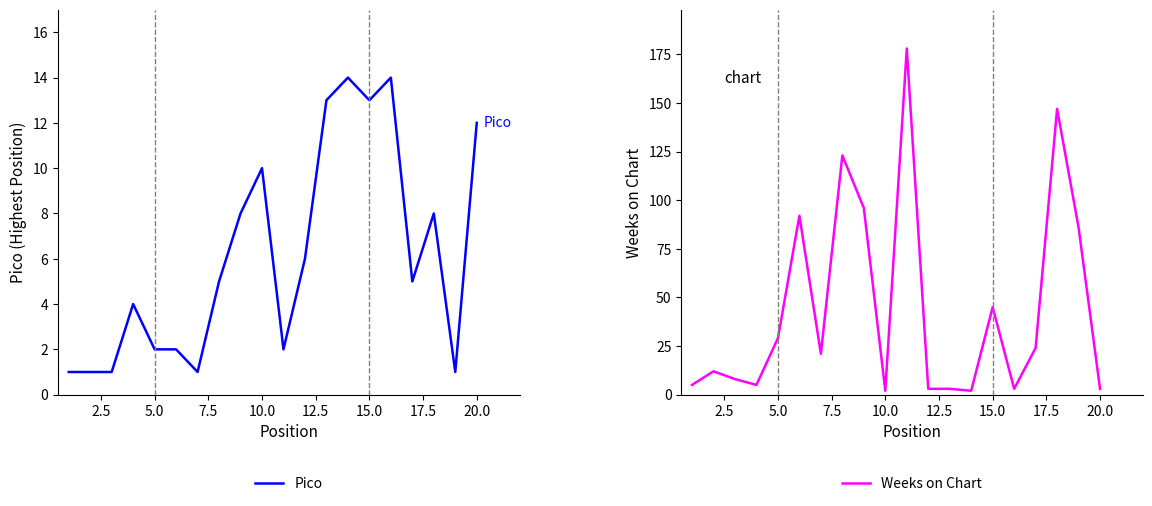

True or false: Weeks on Chart has a value of 45 at 15.0.

True